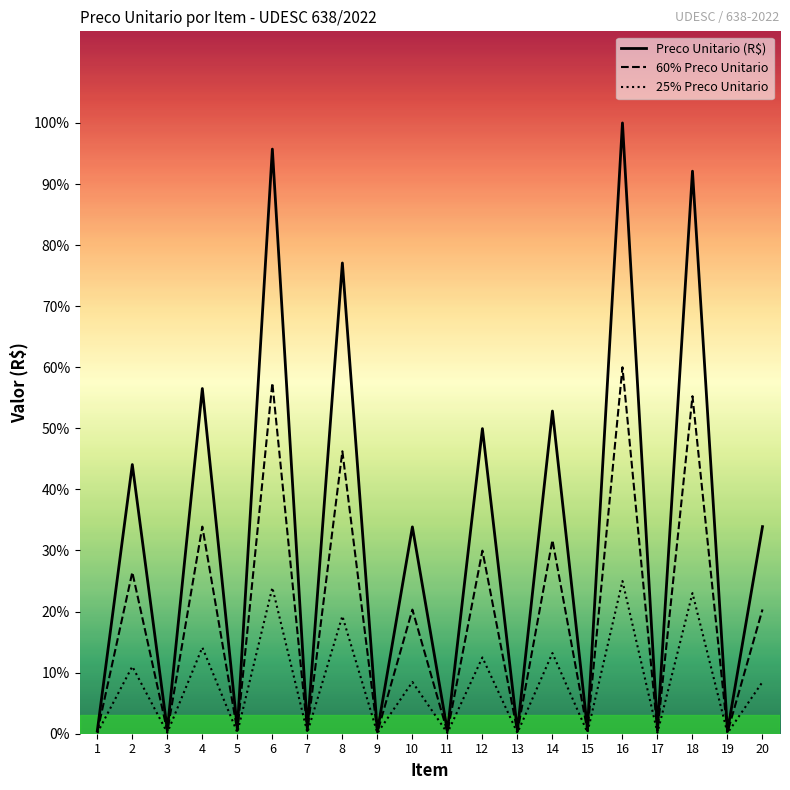

How many distinct data groups are displayed?

3